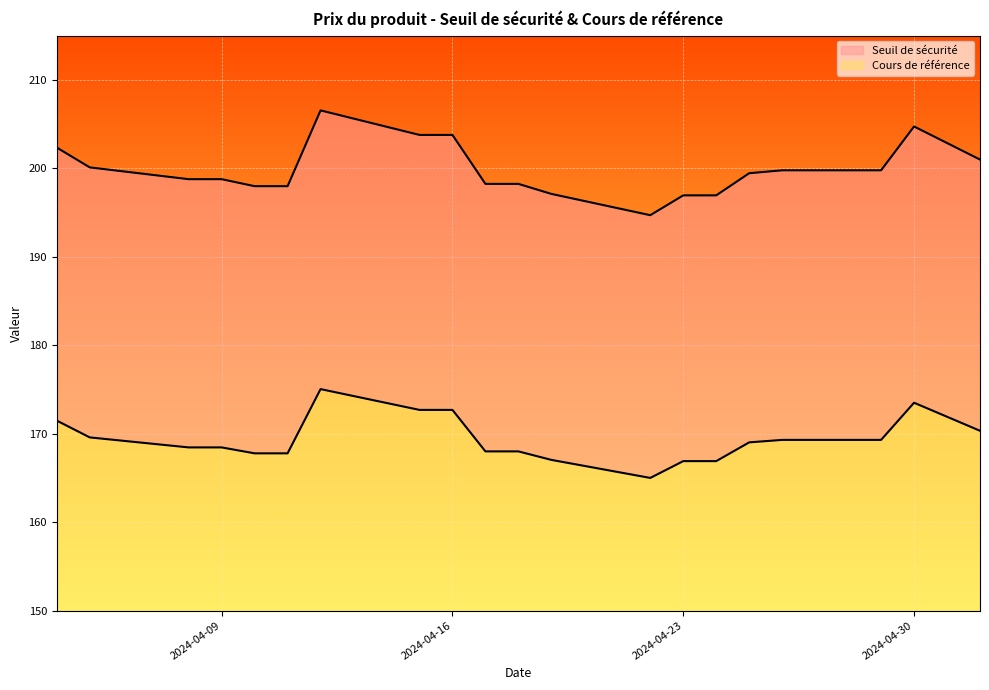

Reading left to right, extract all data points from this chart.

Seuil de sécurité: 2024-05-02=201.0	2024-04-30=204.7	2024-04-29=199.8	2024-04-26=199.8	2024-04-25=199.4	2024-04-24=196.9	2024-04-23=196.9	2024-04-22=194.7	2024-04-19=197.1	2024-04-18=198.2	2024-04-17=198.2	2024-04-16=203.8	2024-04-15=203.8	2024-04-12=206.5	2024-04-11=198.0	2024-04-10=198.0	2024-04-09=198.8	2024-04-08=198.8	2024-04-05=200.1	2024-04-04=202.3
Cours de référence: 2024-05-02=170.3	2024-04-30=173.5	2024-04-29=169.3	2024-04-26=169.3	2024-04-25=169.0	2024-04-24=166.9	2024-04-23=166.9	2024-04-22=165.0	2024-04-19=167.0	2024-04-18=168.0	2024-04-17=168.0	2024-04-16=172.7	2024-04-15=172.7	2024-04-12=175.0	2024-04-11=167.8	2024-04-10=167.8	2024-04-09=168.4	2024-04-08=168.4	2024-04-05=169.6	2024-04-04=171.5